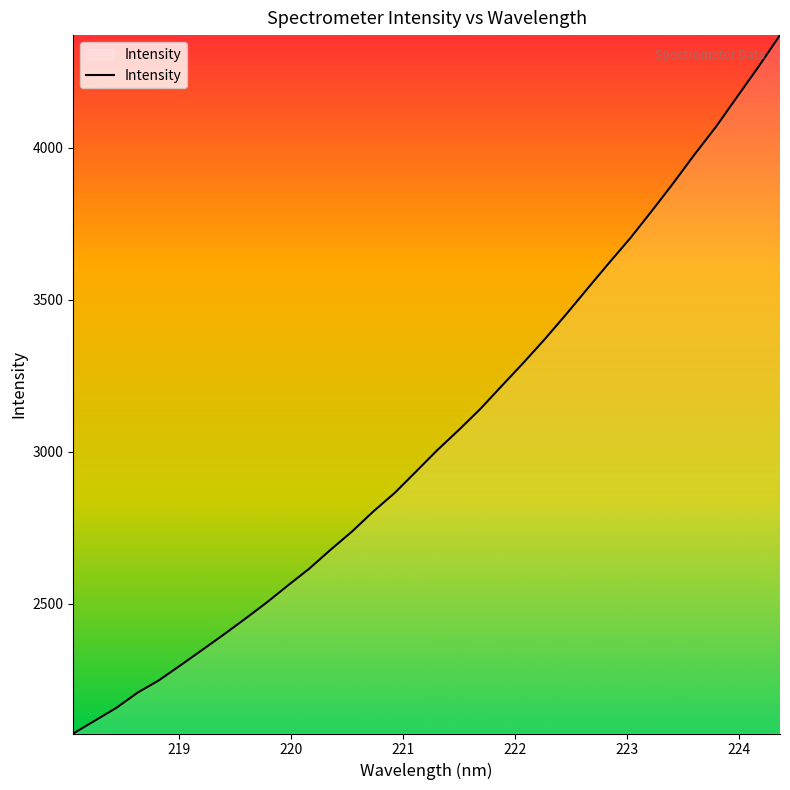

Reading right to left, extract all data points from this chart.

4369.8	4266.3	4167.3	4067.8	3977.0	3882.1	3791.1	3702.3	3620.1	3536.4	3451.7	3369.8	3292.1	3217.0	3141.3	3072.5	3006.5	2935.6	2865.2	2804.1	2737.8	2677.8	2615.5	2560.1	2503.4	2450.3	2398.5	2348.2	2298.3	2249.3	2208.4	2158.1	2116.0	2074.1